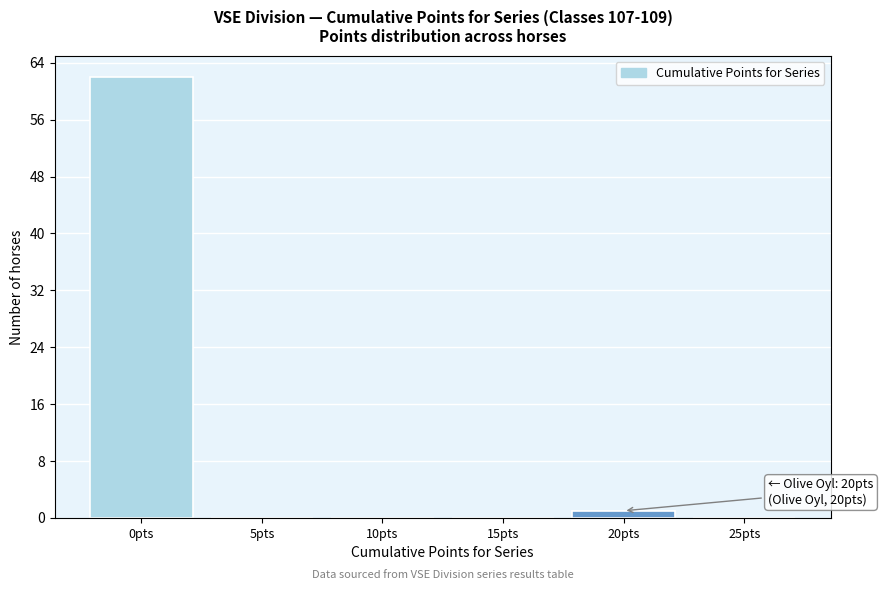

Reading left to right, extract all data points from this chart.

0pts=62	5pts=0	10pts=0	15pts=0	20pts=1	25pts=0